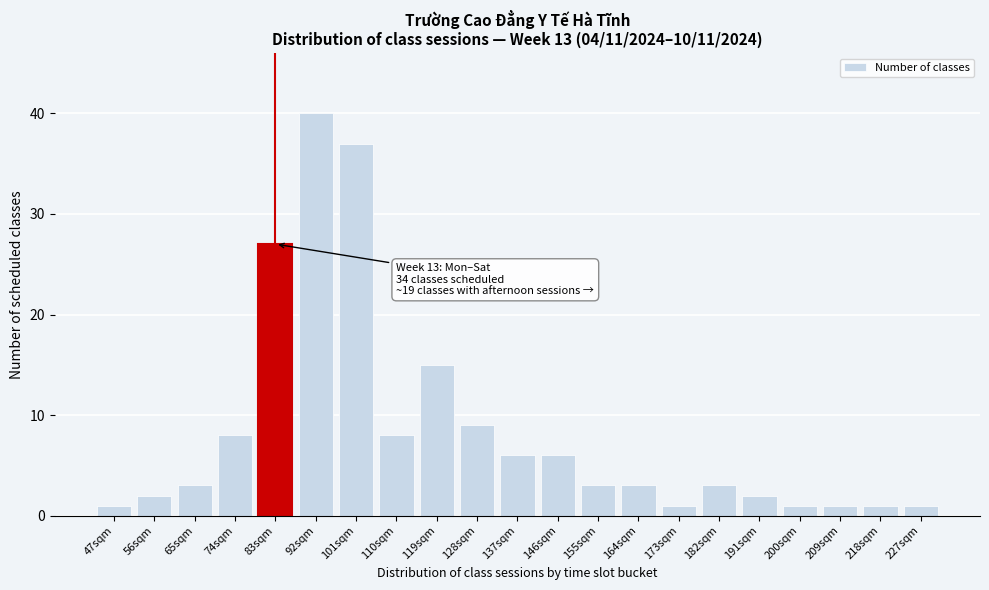

Reading left to right, list all the values displayed in this chart.

47sqm=1	56sqm=2	65sqm=3	74sqm=8	83sqm=27	92sqm=40	101sqm=37	110sqm=8	119sqm=15	128sqm=9	137sqm=6	146sqm=6	155sqm=3	164sqm=3	173sqm=1	182sqm=3	191sqm=2	200sqm=1	209sqm=1	218sqm=1	227sqm=1